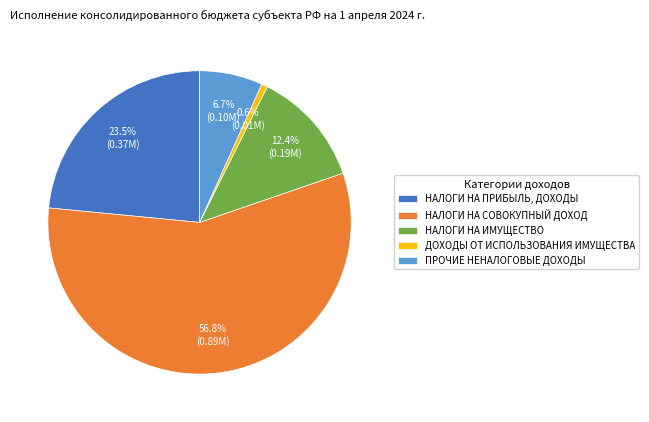

How many segments does this pie chart have?

5